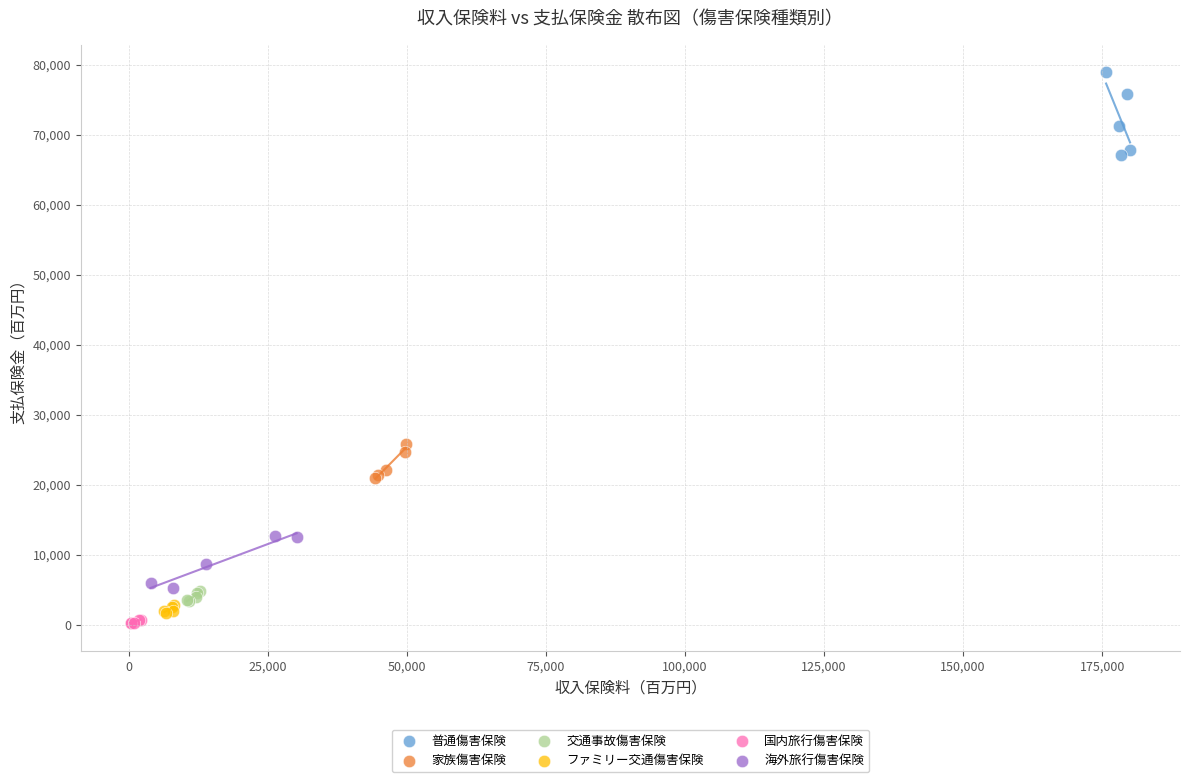

Which series has the largest Y range (max minus min)?

普通傷害保険